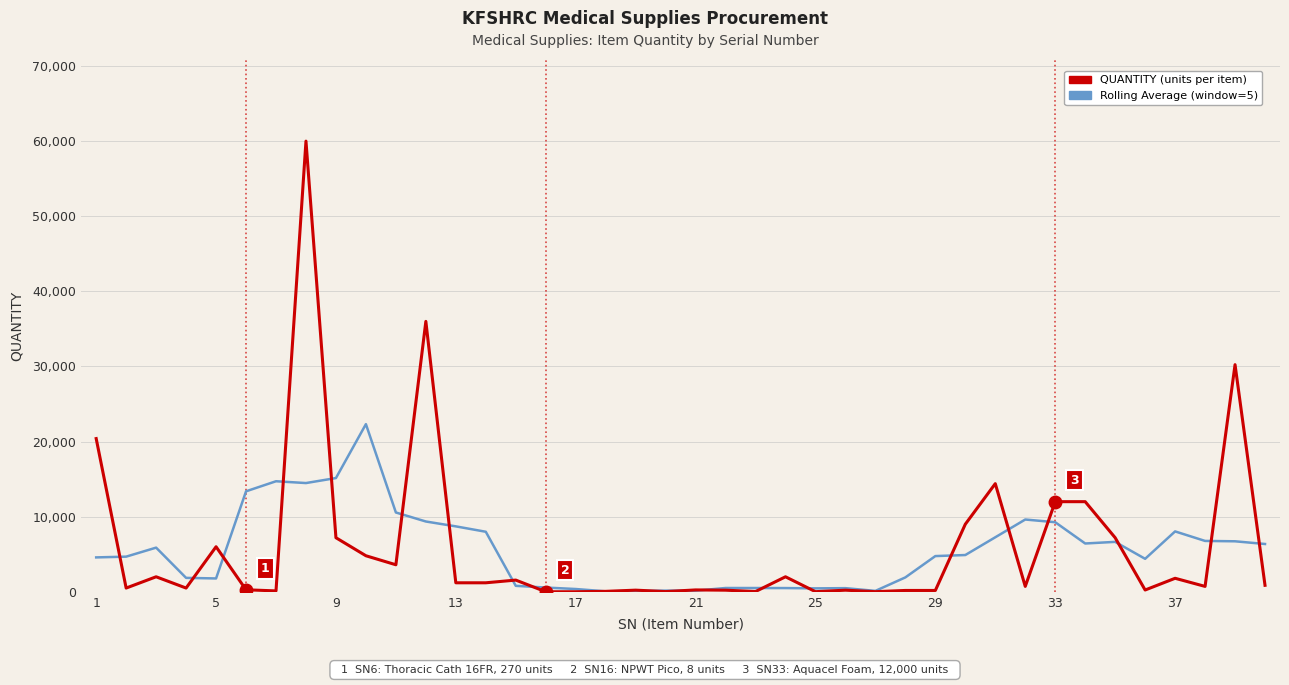

What is the maximum value for Rolling Average (window=5)?

22320.0